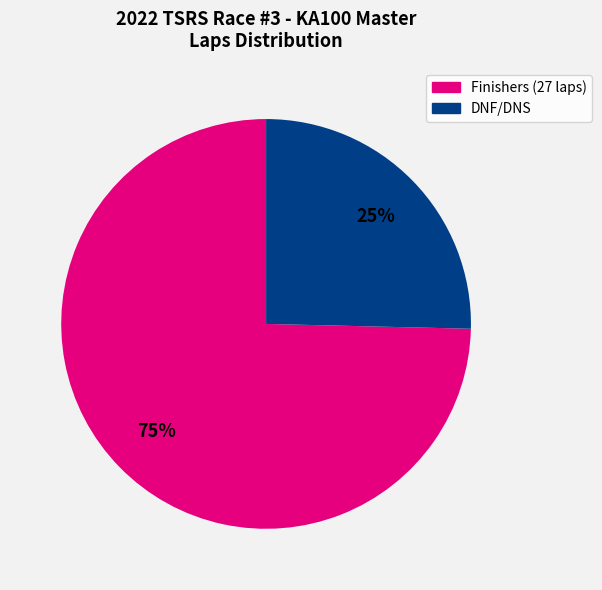

Is there a majority slice in this chart?

Yes